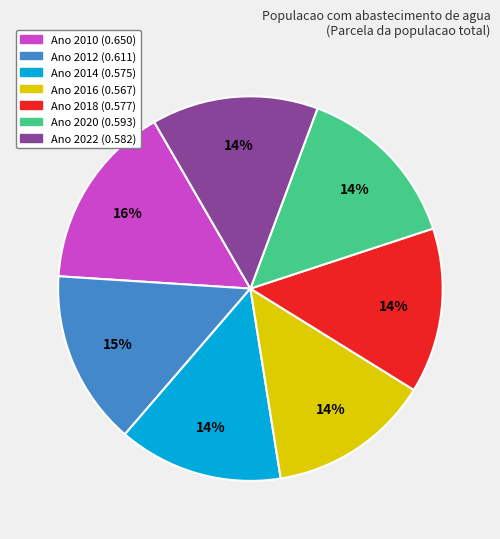

Is there a majority slice in this chart?

No